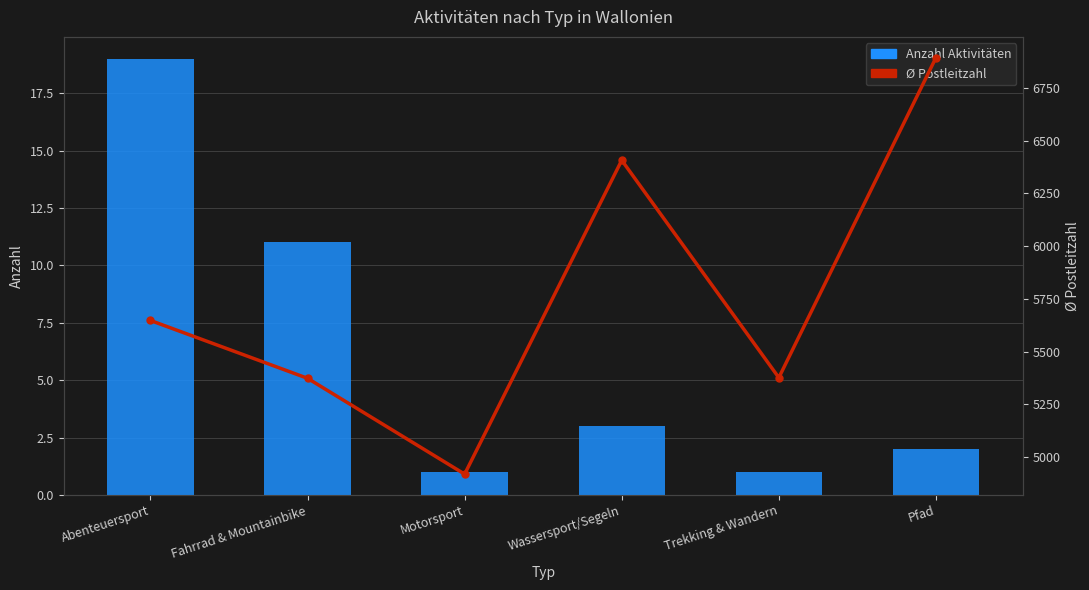

Which label corresponds to the largest value in the chart?

Pfad